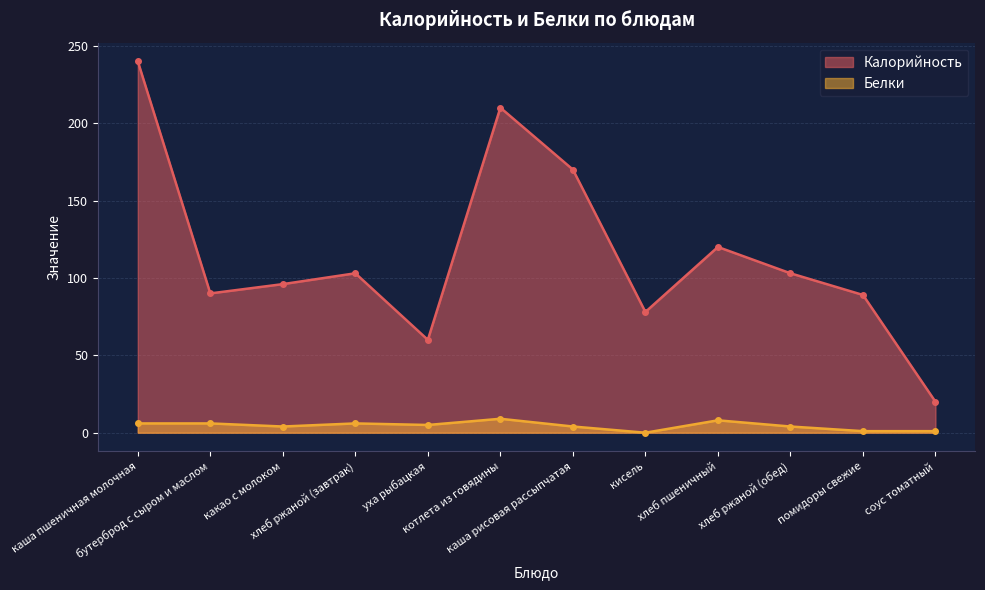

Where is the first local minimum for Белки?

какао с молоком